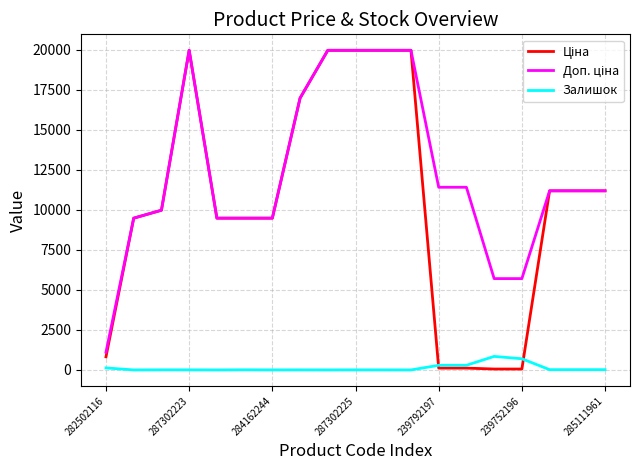

How many lines are shown in the chart?

3